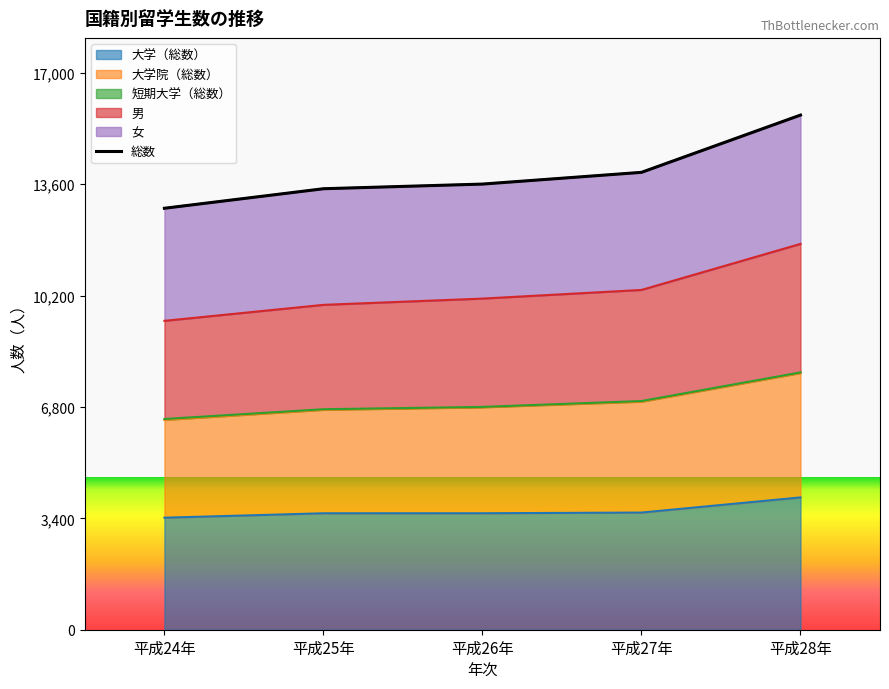

The value of 大学（総数） at 平成28年 is 4038. True or false?

True